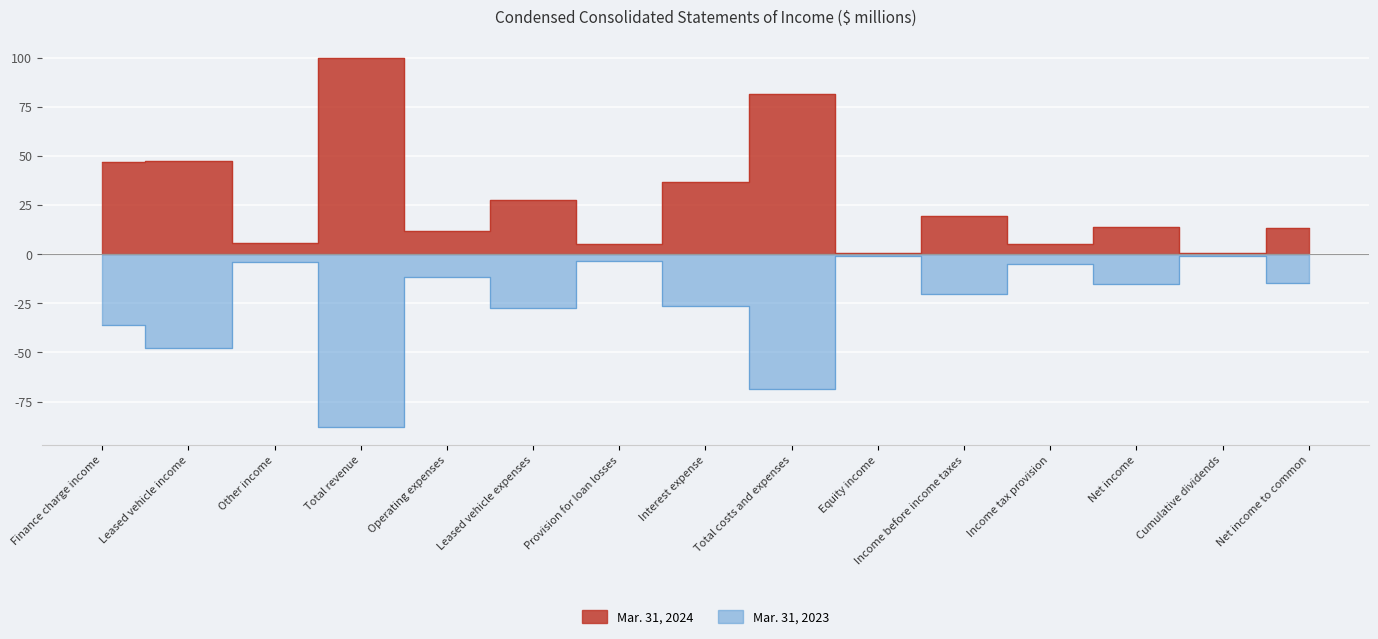

Rank the series by their maximum value, from lowest to highest.

Mar. 31, 2023, Mar. 31, 2024